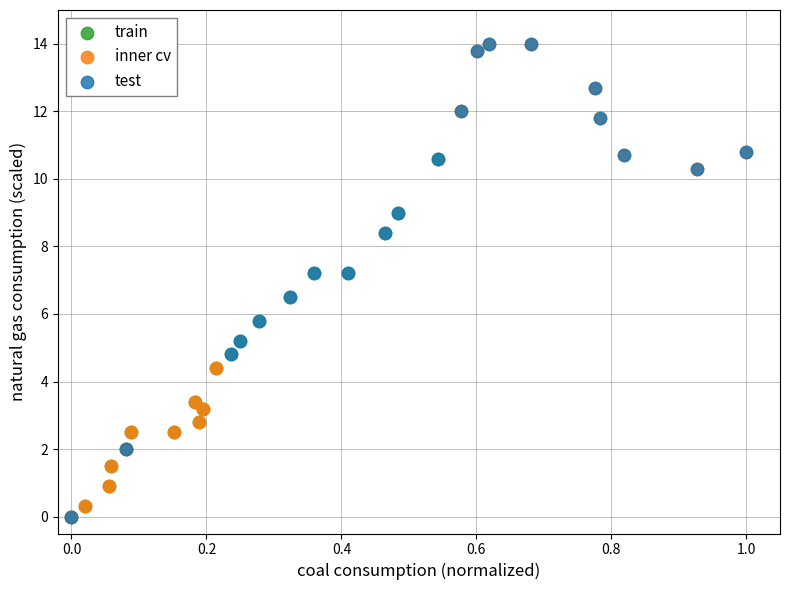

What are all the series names shown in the legend?

train, inner cv, test